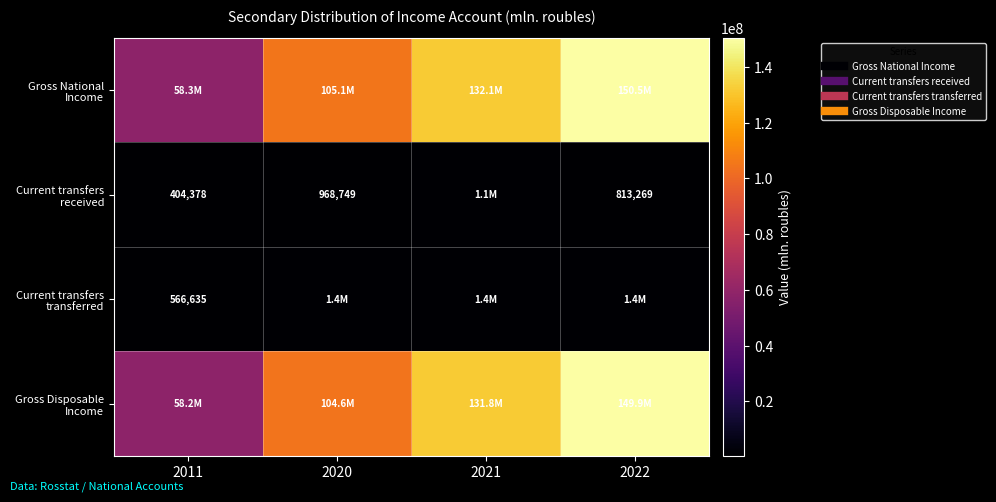

What is the total value across all series at 2022?

302606225